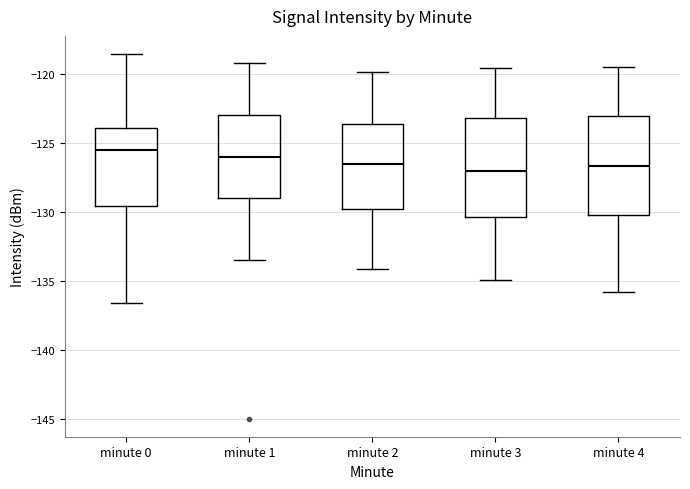

Reading left to right, transcribe this box plot: for each box, give where its median line is, the range the box spans, and where its two whiskers end, as read against the y-axis. The values are not printed on the chart, so give them approximately, as read against the axis.

minute 0: median -125.5, box -129.5 to -124.0, whiskers -136.5 to -118.5
minute 1: median -126.0, box -129.0 to -123.0, whiskers -133.5 to -119.0
minute 2: median -126.5, box -130.0 to -123.5, whiskers -134.0 to -120.0
minute 3: median -127.0, box -130.5 to -123.0, whiskers -135.0 to -119.5
minute 4: median -126.5, box -130.0 to -123.0, whiskers -136.0 to -119.5